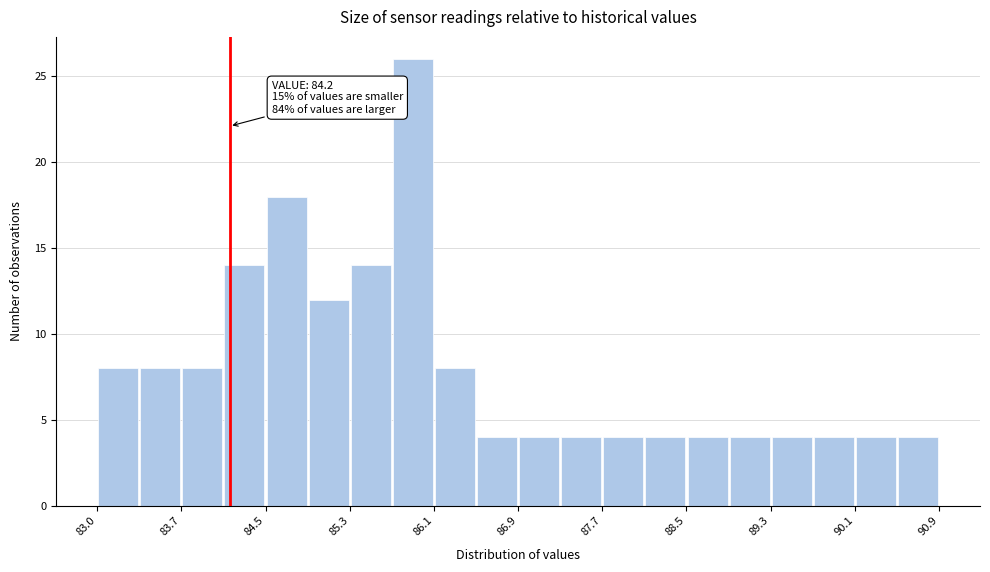

Around what value on the x-axis is the tallest bar? Give the approximate position of its centre, as read against the axis.

85.9